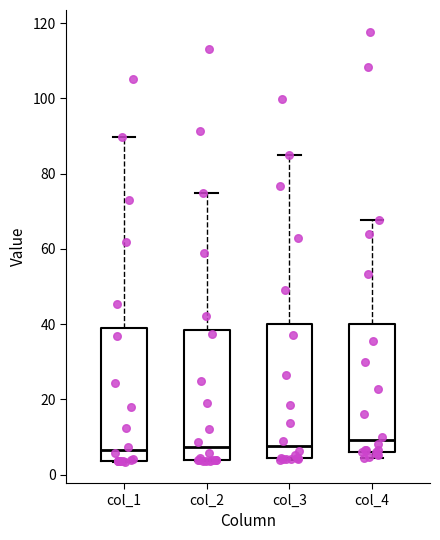

Reading left to right, transcribe this box plot: for each box, give where its median line is, the range the box spans, and where its two whiskers end, as read against the y-axis. The values are not printed on the chart, so give them approximately, as read against the axis.

col_1: median 6, box 4 to 40, whiskers 4 to 90
col_2: median 8, box 4 to 38, whiskers 4 to 74
col_3: median 8, box 4 to 40, whiskers 4 to 84
col_4: median 10, box 6 to 40, whiskers 4 to 68